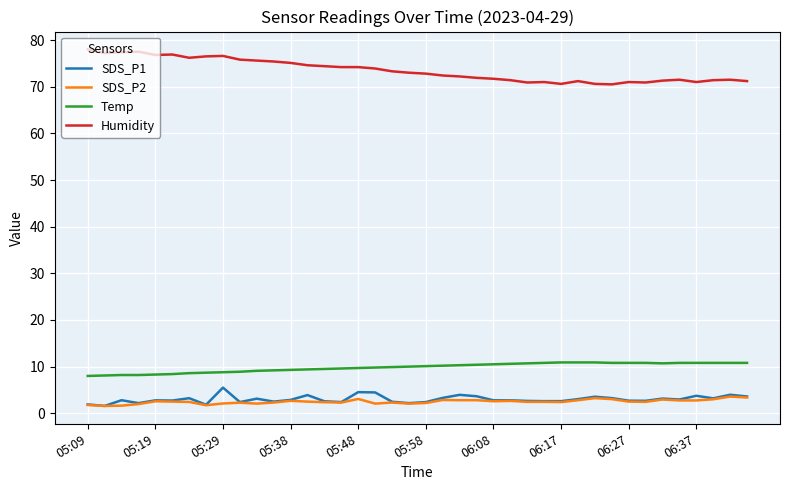

Which series has the largest range (max minus min)?

Humidity